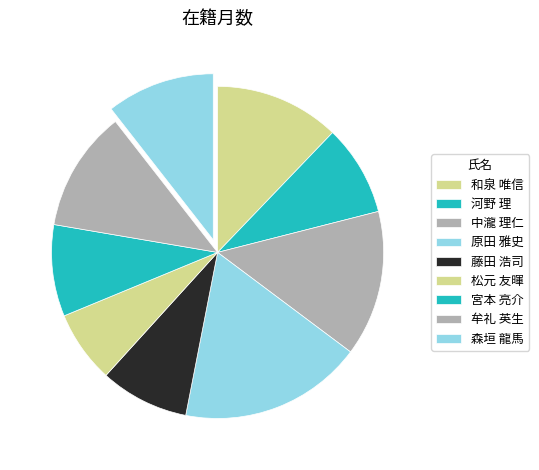

Rank the categories by value from highest to lowest.

原田 雅史, 中瀧 理仁, 和泉 唯信, 牟礼 英生, 森垣 龍馬, 宮本 亮介, 河野 理, 藤田 浩司, 松元 友暉